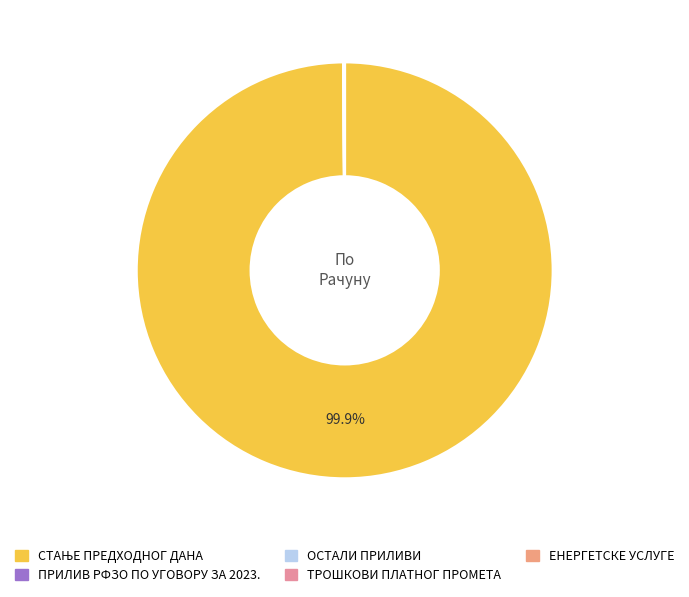

How many slices are in this pie chart?

5